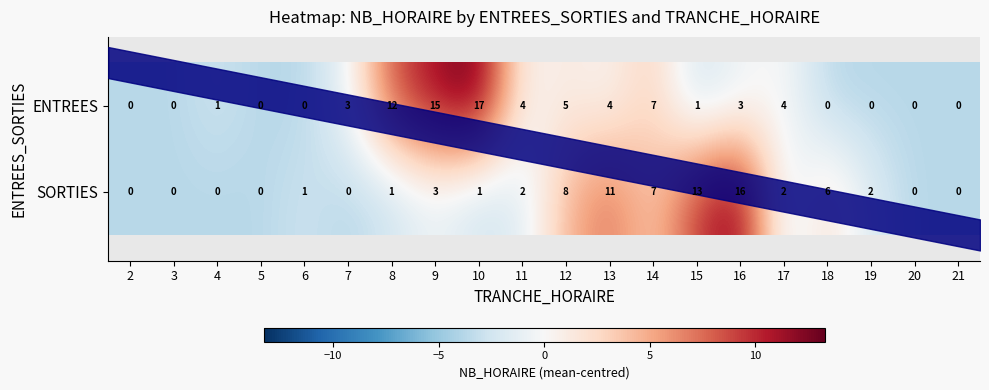

What is the sum of the SORTIES values at 2 and 18?

6